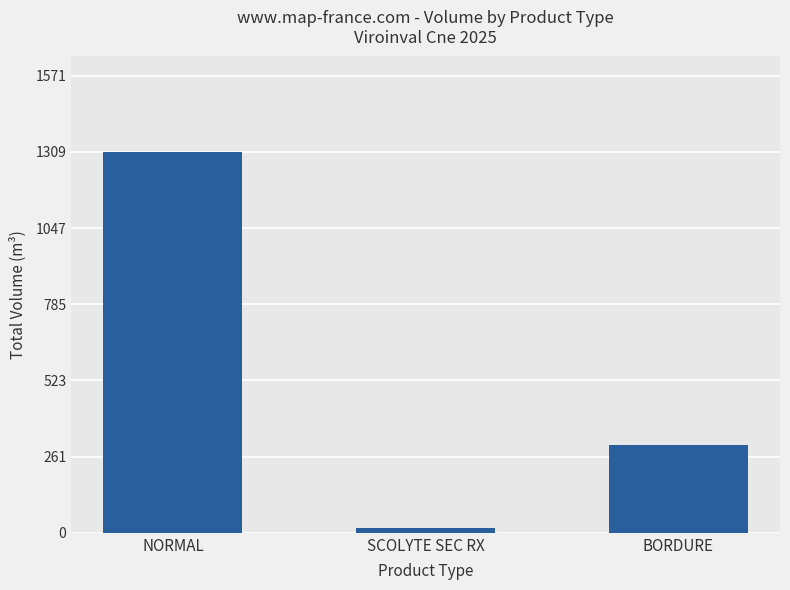

List the labels in order of value, largest first.

NORMAL, BORDURE, SCOLYTE SEC RX